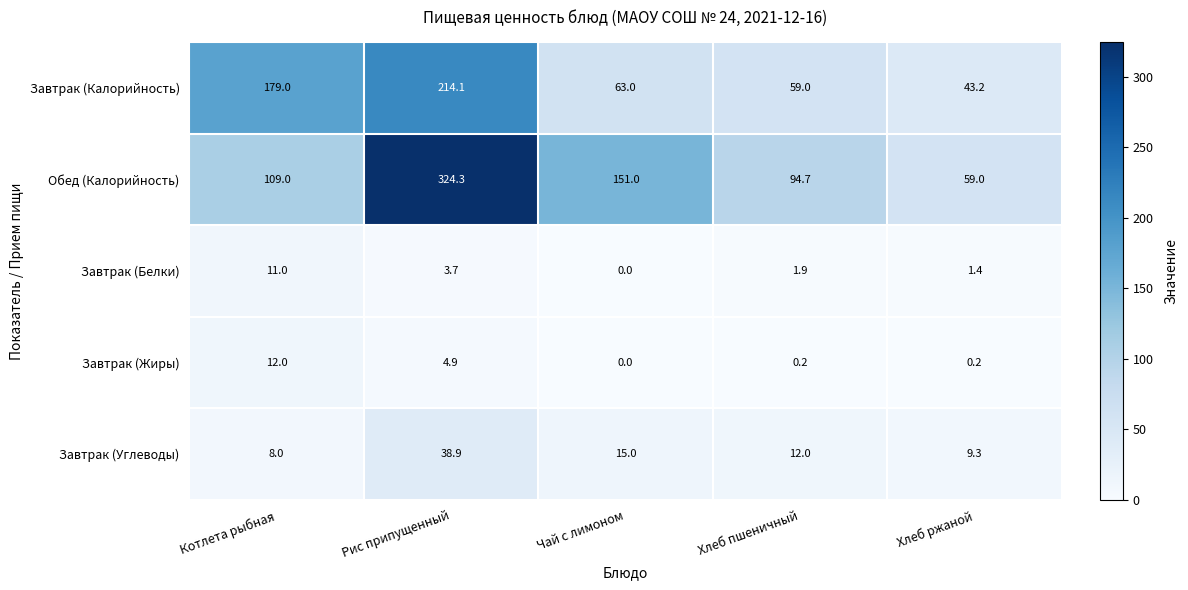

Reading left to right, what are all the values shown in this chart?

Завтрак (Калорийность): Котлета рыбная=179.0	Рис припущенный=214.1	Чай с лимоном=63.0	Хлеб пшеничный=59.0	Хлеб ржаной=43.2
Обед (Калорийность): Котлета рыбная=109.0	Рис припущенный=324.3	Чай с лимоном=151.0	Хлеб пшеничный=94.7	Хлеб ржаной=59.0
Завтрак (Белки): Котлета рыбная=11.0	Рис припущенный=3.7	Чай с лимоном=0.0	Хлеб пшеничный=1.9	Хлеб ржаной=1.4
Завтрак (Жиры): Котлета рыбная=12.0	Рис припущенный=4.9	Чай с лимоном=0.0	Хлеб пшеничный=0.2	Хлеб ржаной=0.2
Завтрак (Углеводы): Котлета рыбная=8.0	Рис припущенный=38.9	Чай с лимоном=15.0	Хлеб пшеничный=12.0	Хлеб ржаной=9.3